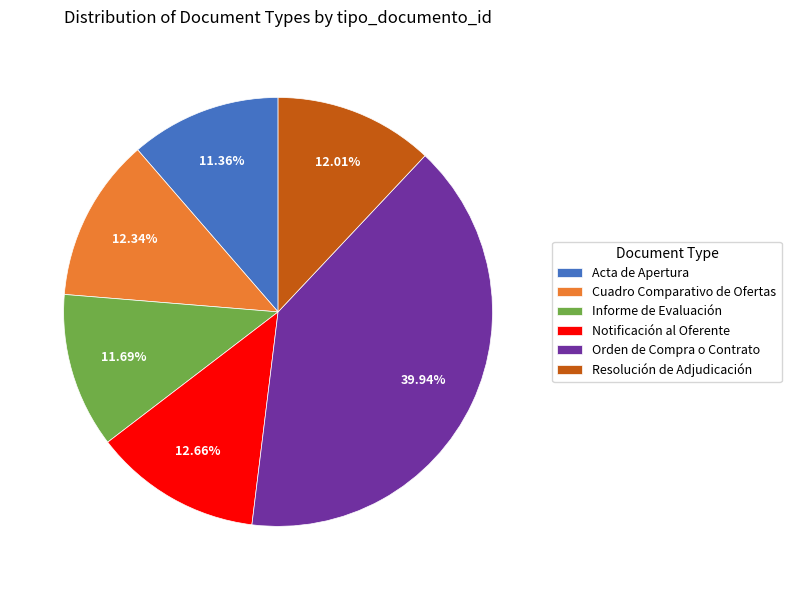

How many segments does this pie chart have?

6